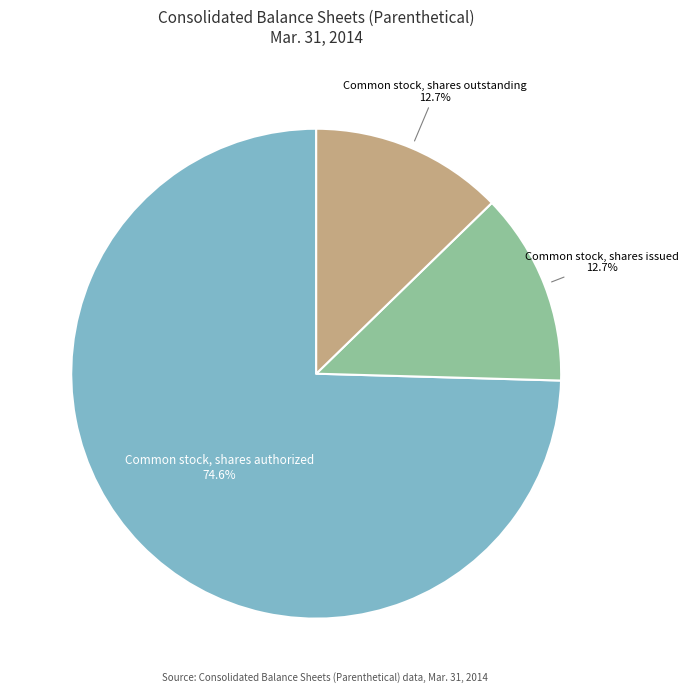

Approximately how many times larger is the value at Common stock, shares authorized compared to Common stock, shares issued?

5.9